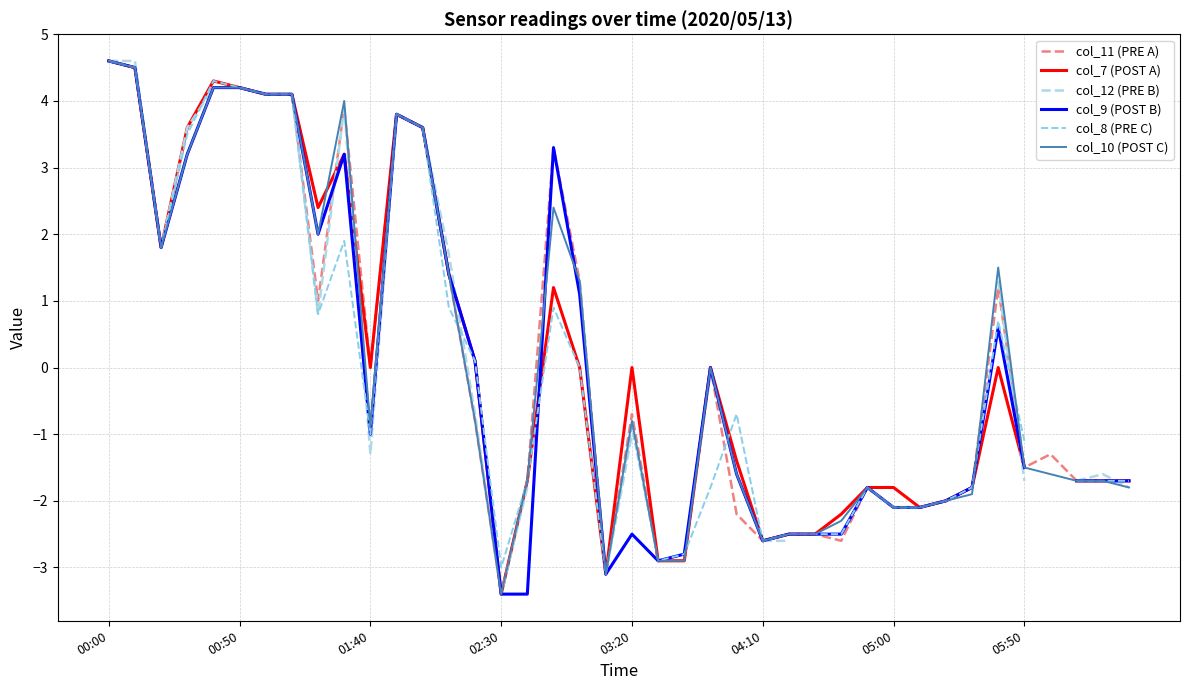

At how many categories does at least one series exceed 2?

12